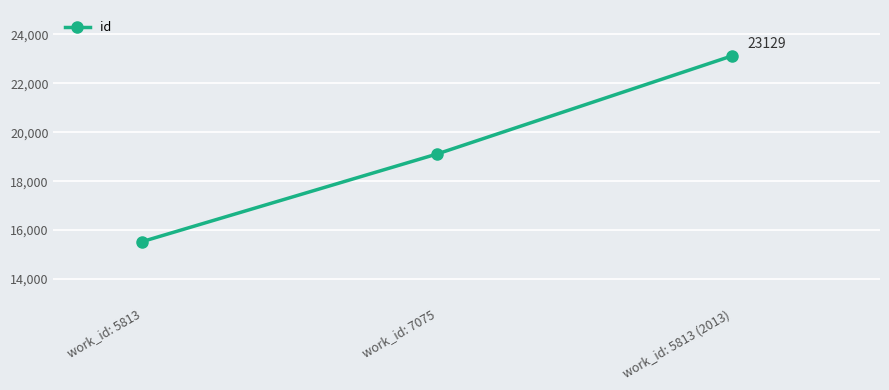

Which has a higher value, work_id: 5813 or work_id: 7075?

work_id: 7075